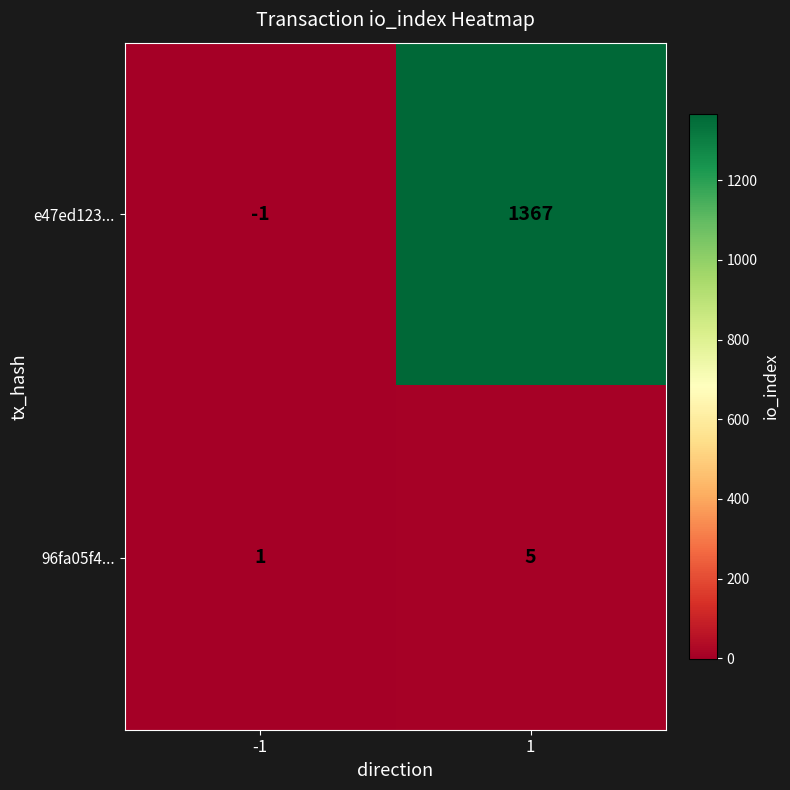

True or false: 96fa05f4... has a value of 5 at 1.

True